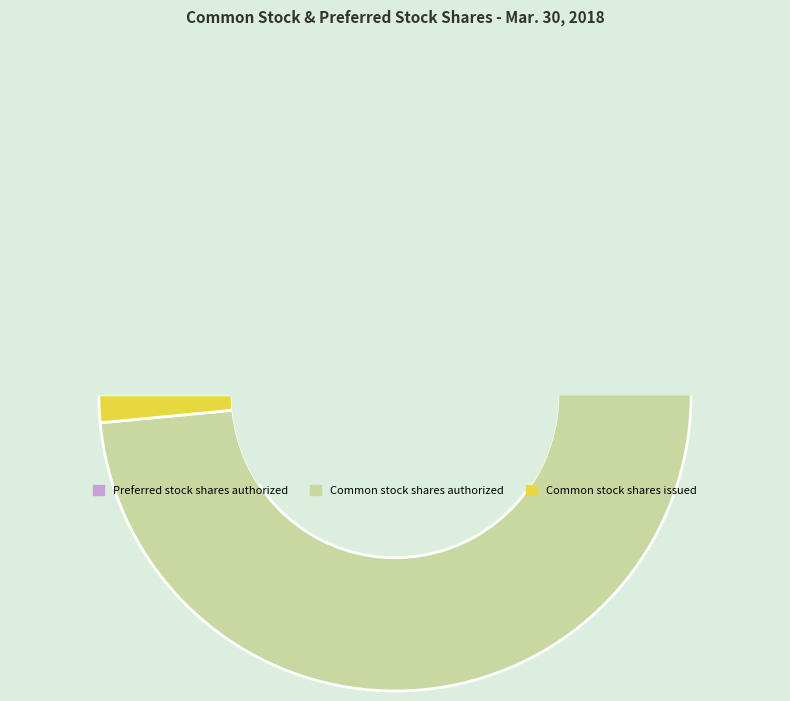

Which category has the smallest portion of the pie?

Common stock shares issued